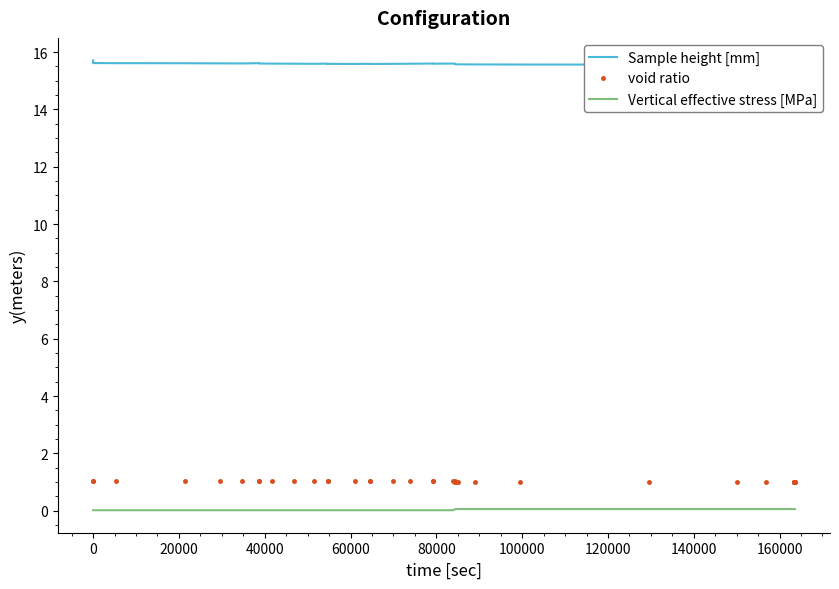

True or false: Vertical effective stress [MPa] and void ratio intersect in this chart.

False